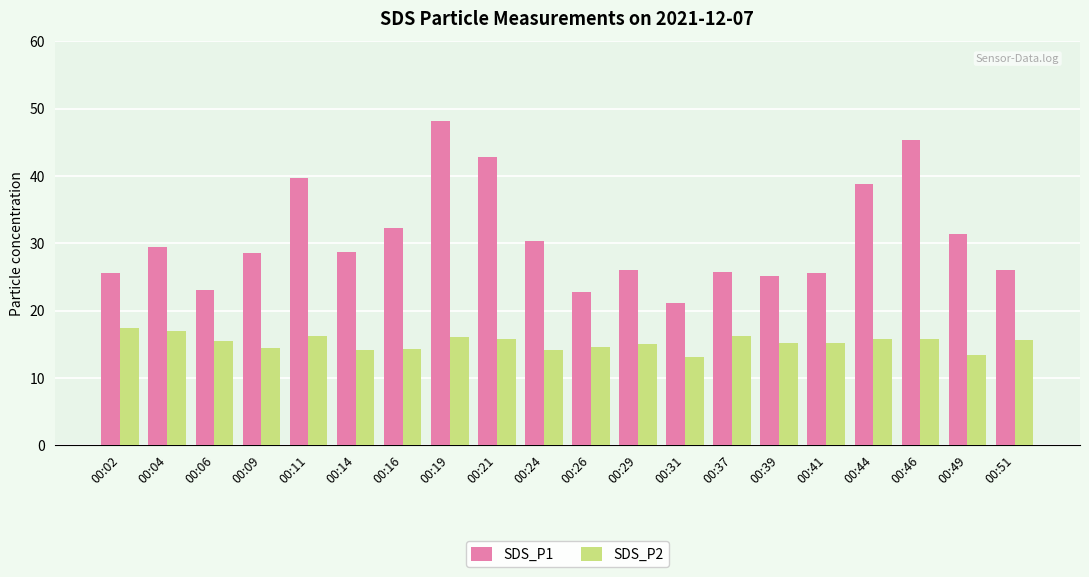

List the series in order of their overall mean, lowest first.

SDS_P2, SDS_P1